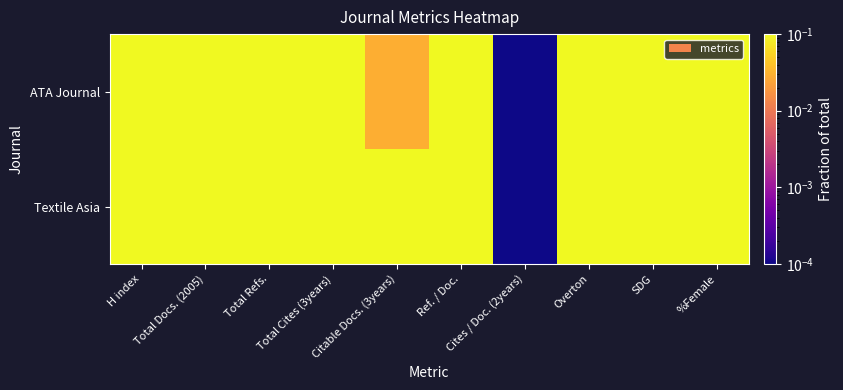

Rank the series by their maximum value, from highest to lowest.

Textile Asia, ATA Journal